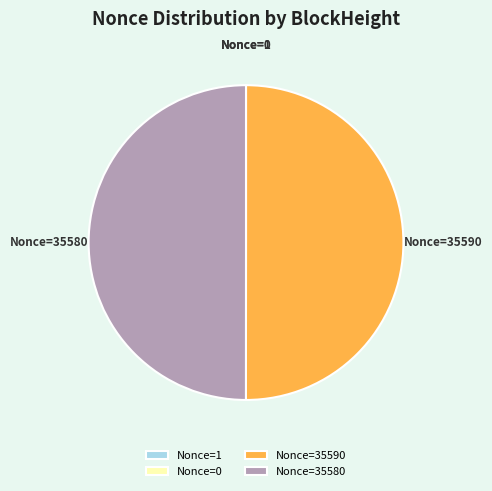

Is it true that Nonce=35590 is 64% of the pie?

False